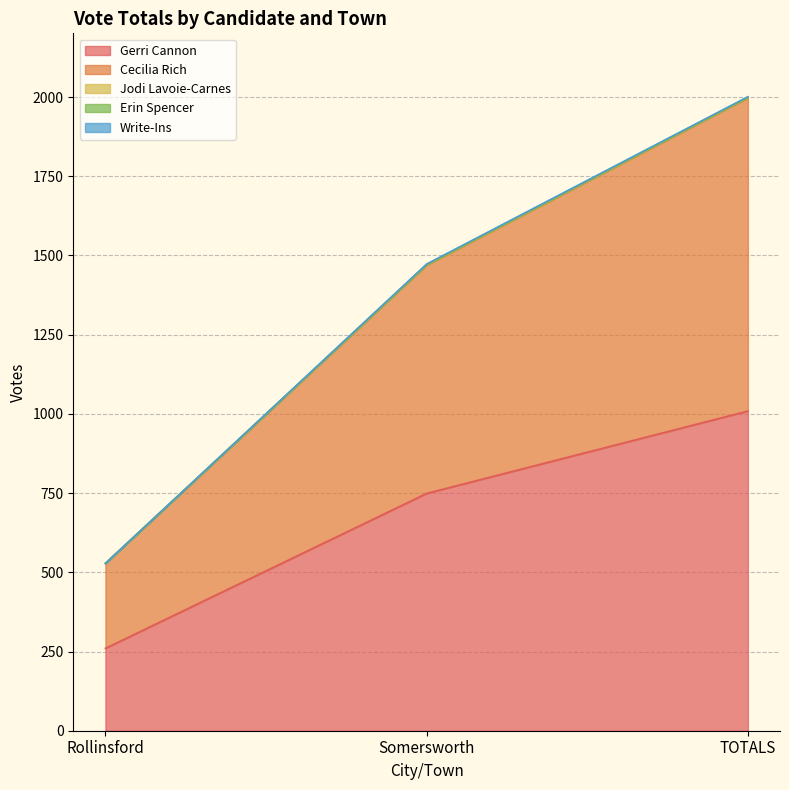

At which label does Gerri Cannon reach its minimum?

Rollinsford